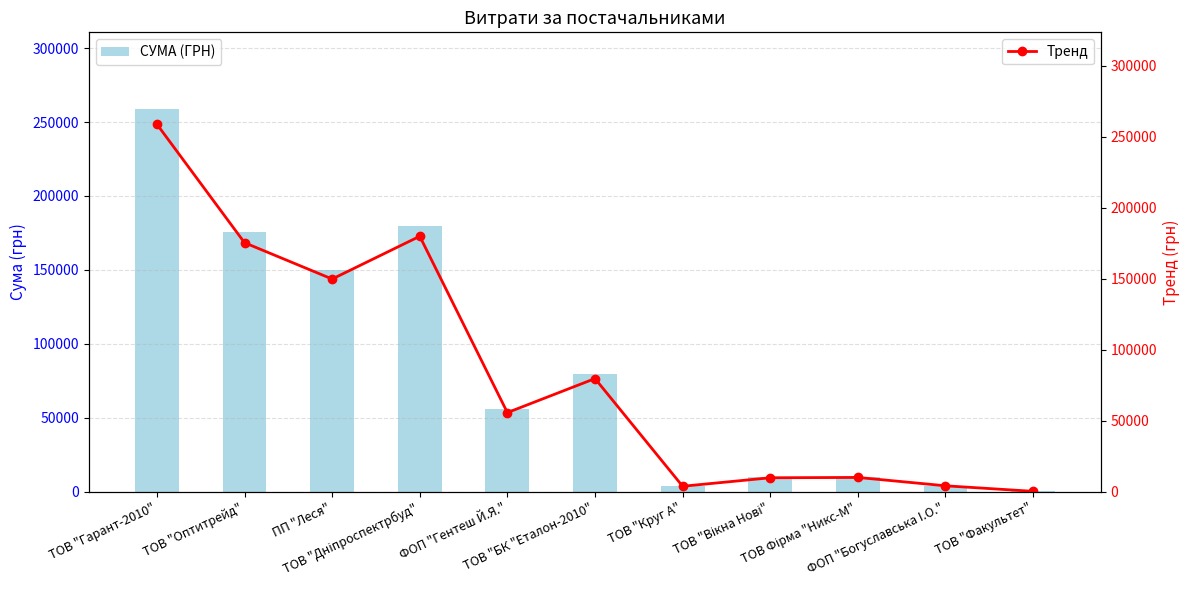

How many groups of bars are there?

11